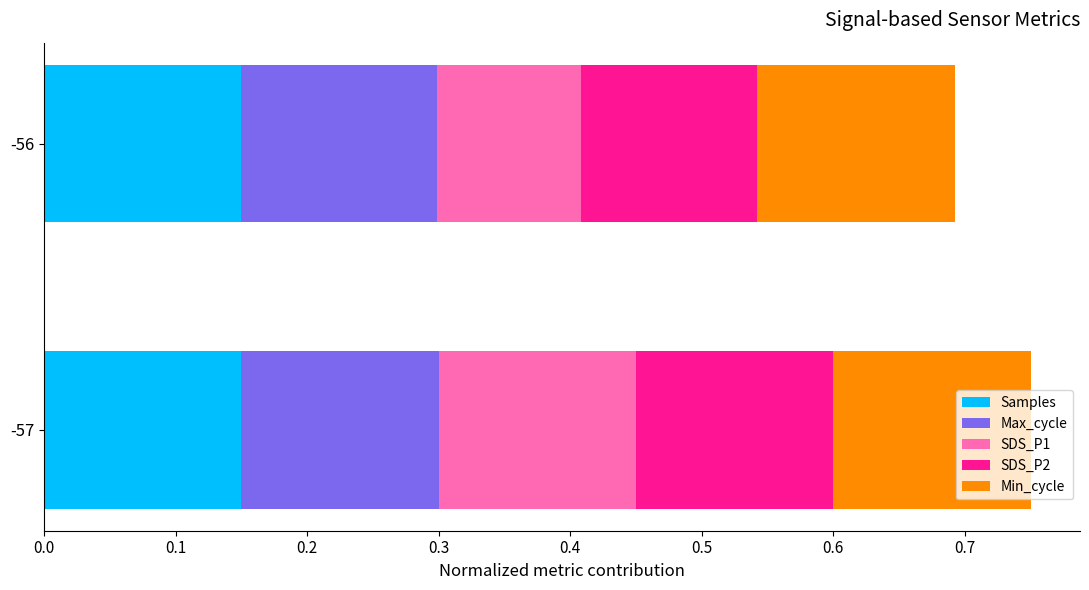

What is the total value across all series at -56?

0.7